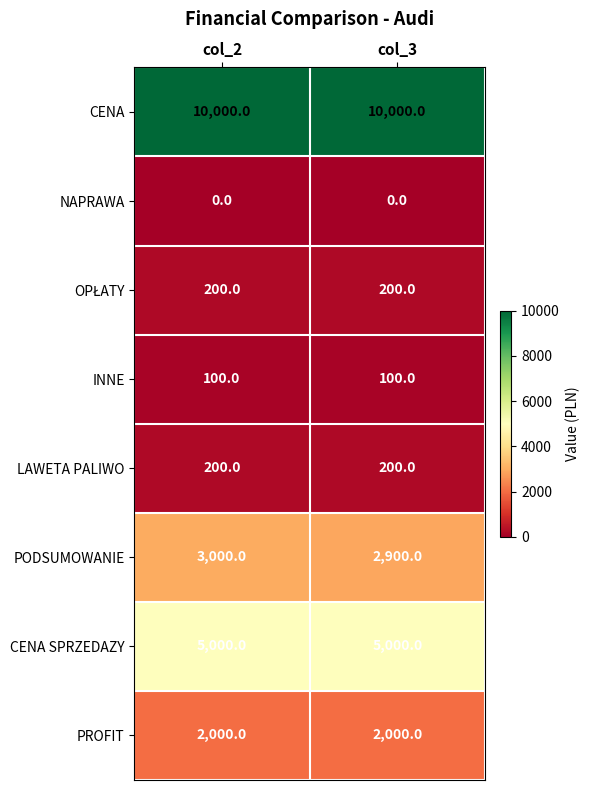

Which series has the largest total across all categories?

CENA